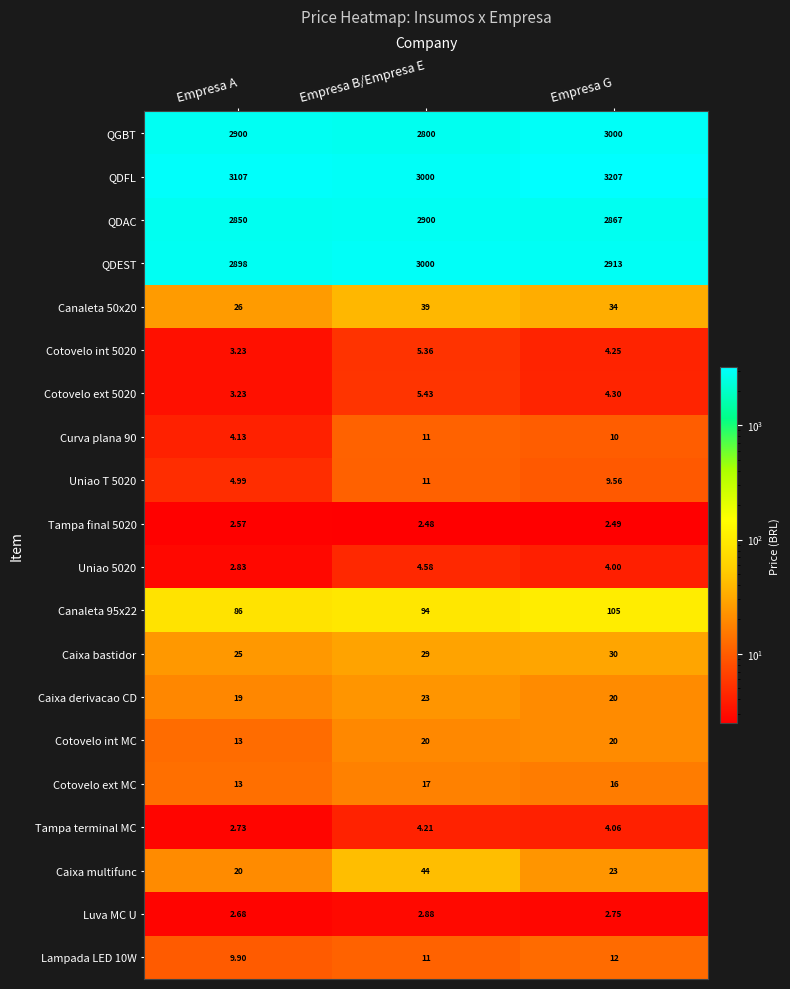

At which category is the sum across all series the highest?

Empresa G